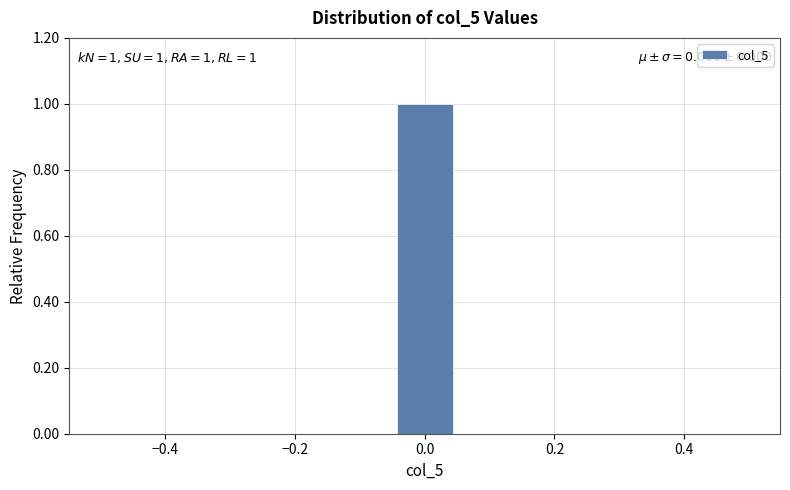

Over which range of the x-axis is the bar tallest?

-0.04 to 0.04